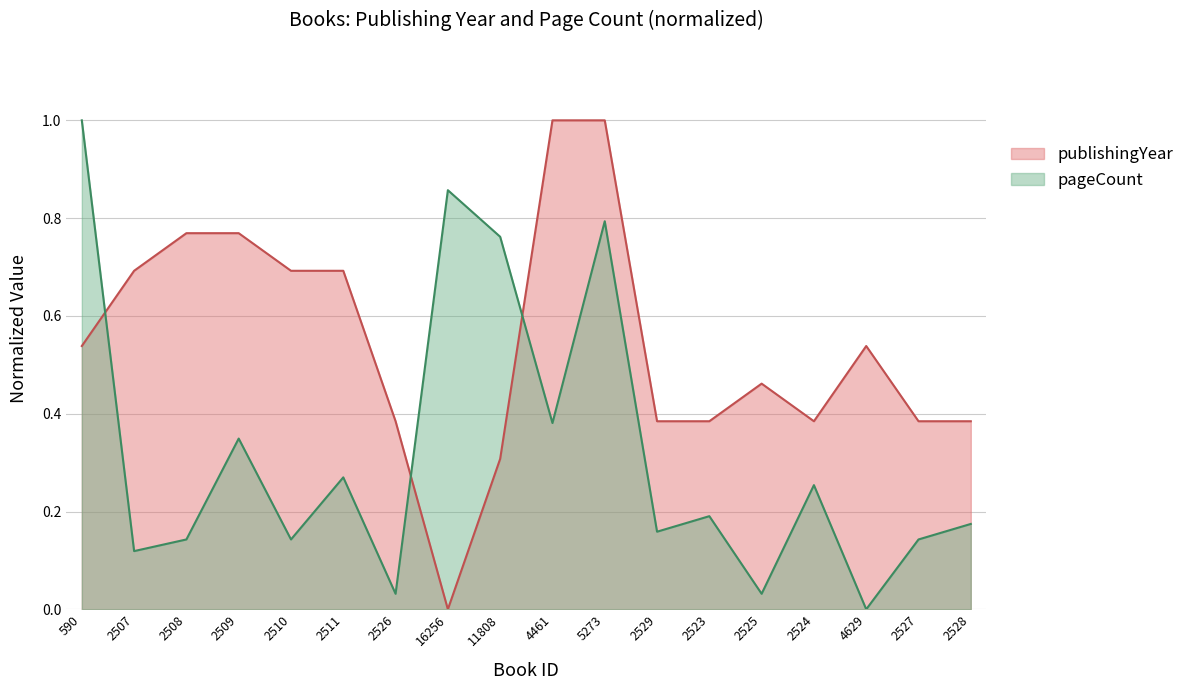

At which category is the sum across all series the highest?

5273